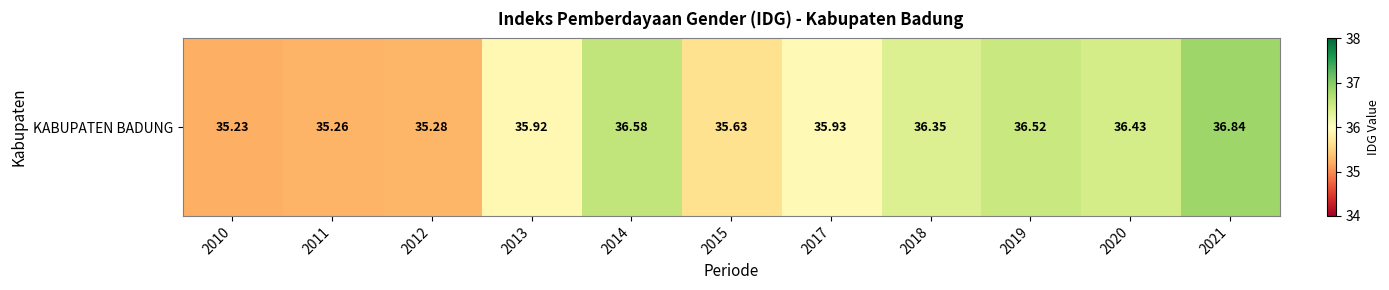

What is the change in value from 2011 to 2018?

+1.1